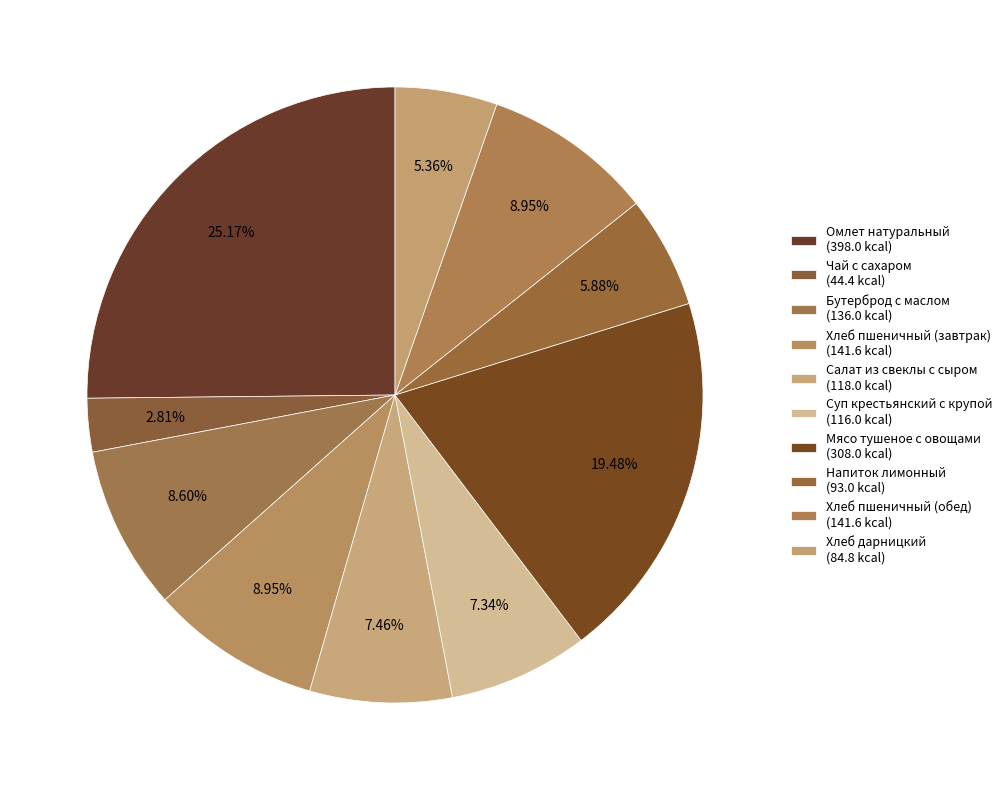

Which category has the biggest portion of the pie?

Омлет натуральный